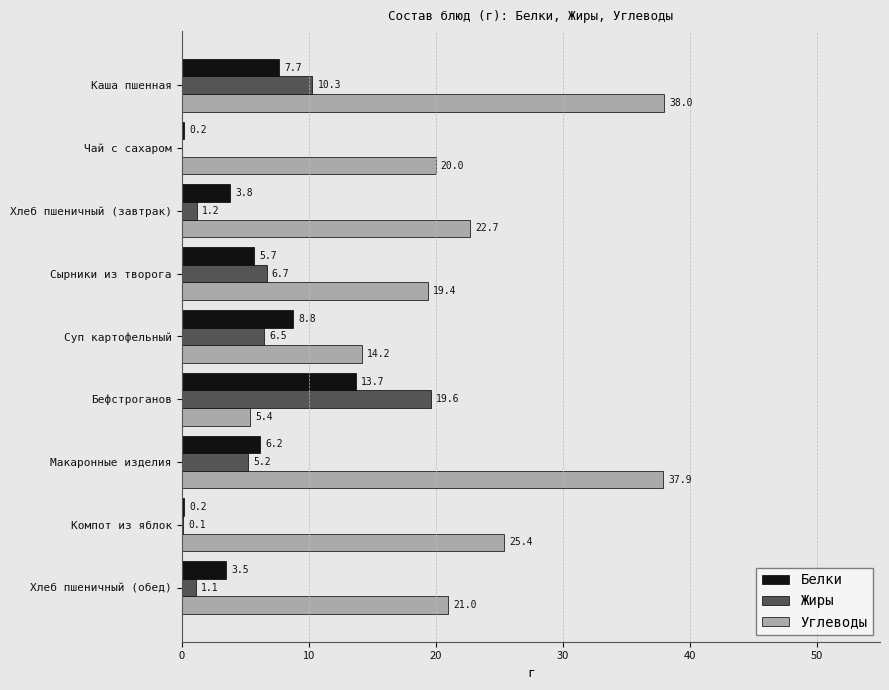

What is the greatest value displayed?

38.0